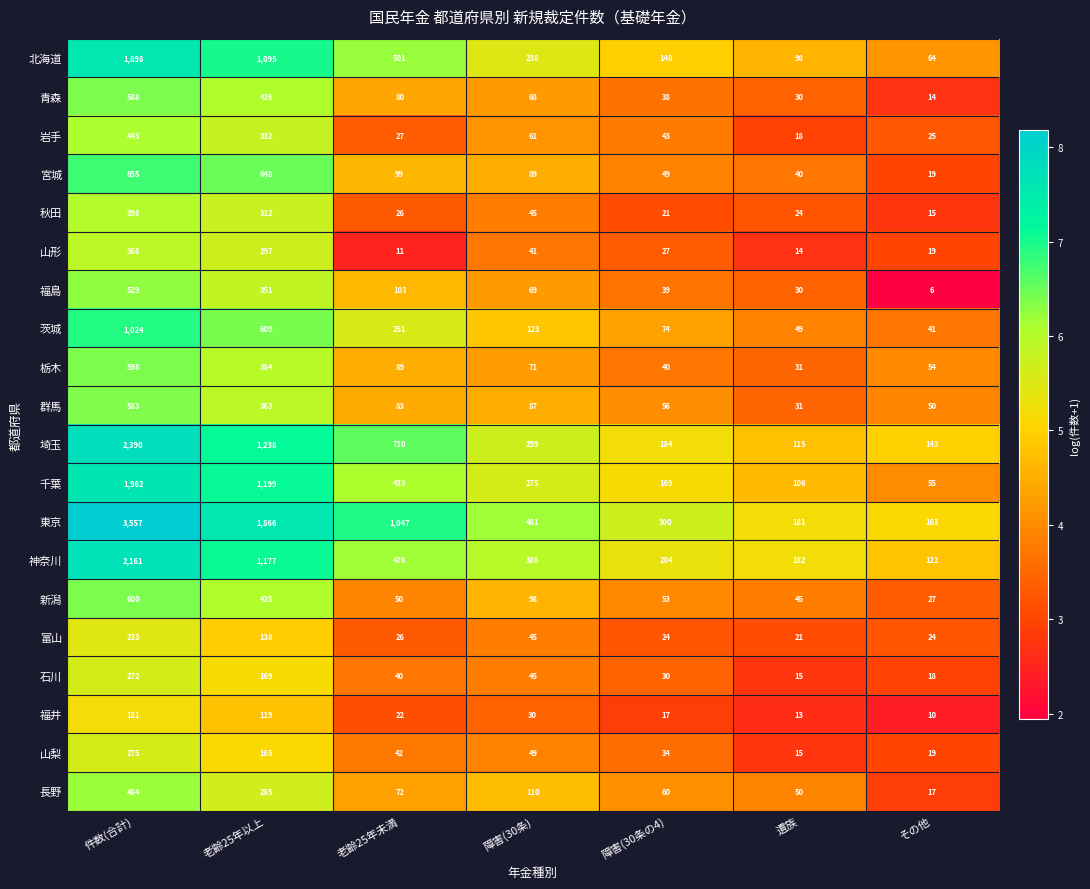

Which series has the largest total across all categories?

東京